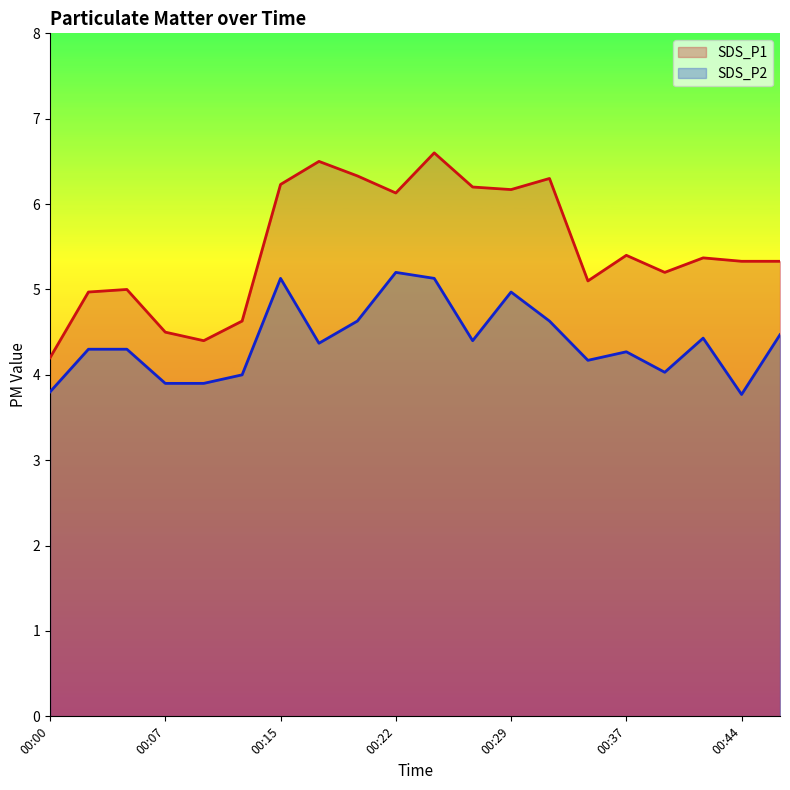

Rank the series by their average value, from lowest to highest.

SDS_P2, SDS_P1